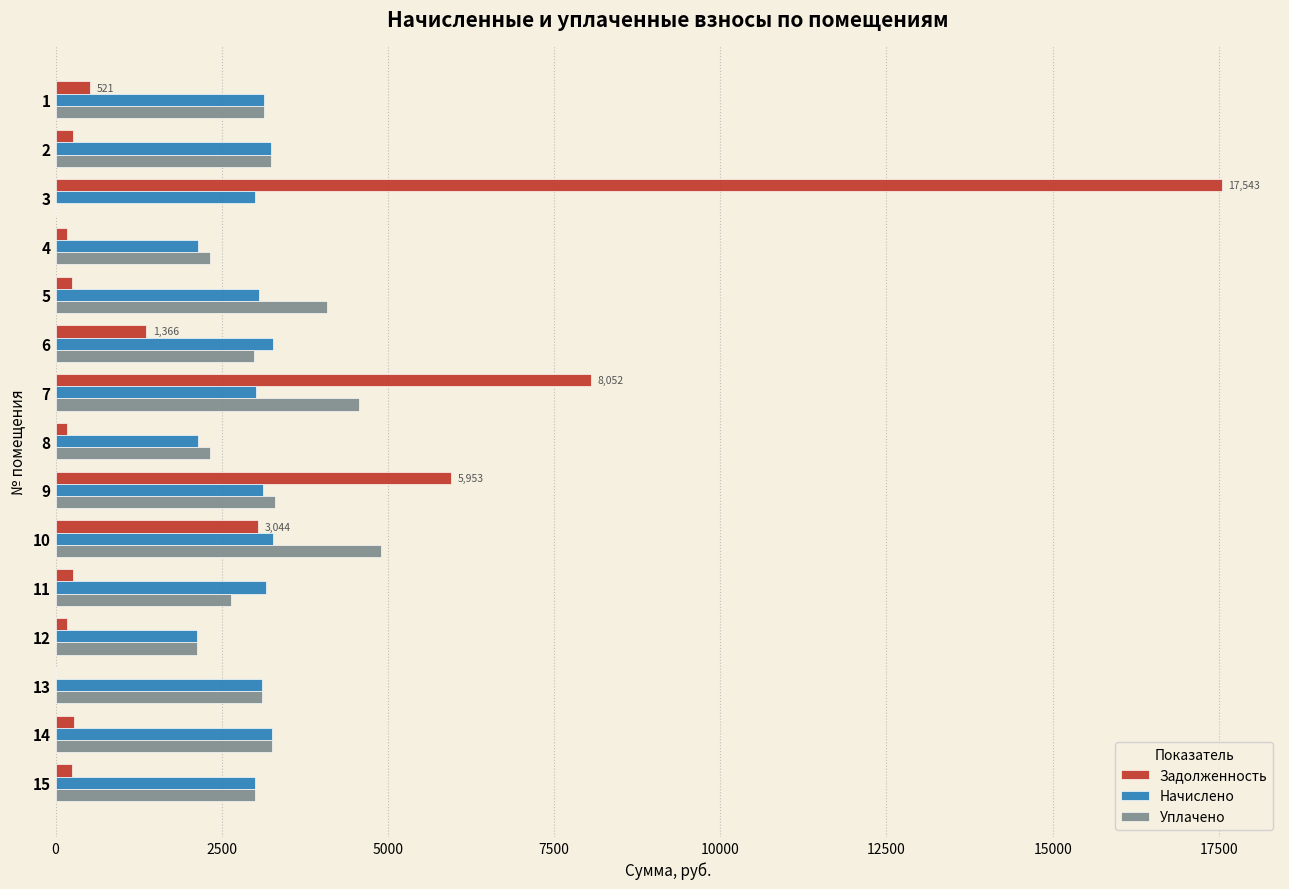

What is the maximum value shown in the chart?

17543.1